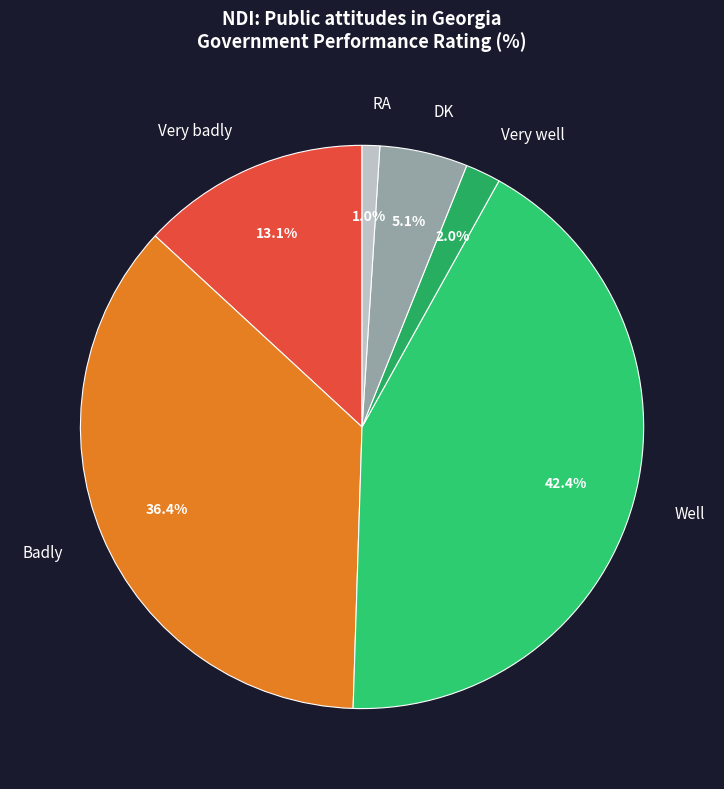

Which slice is the largest?

Well